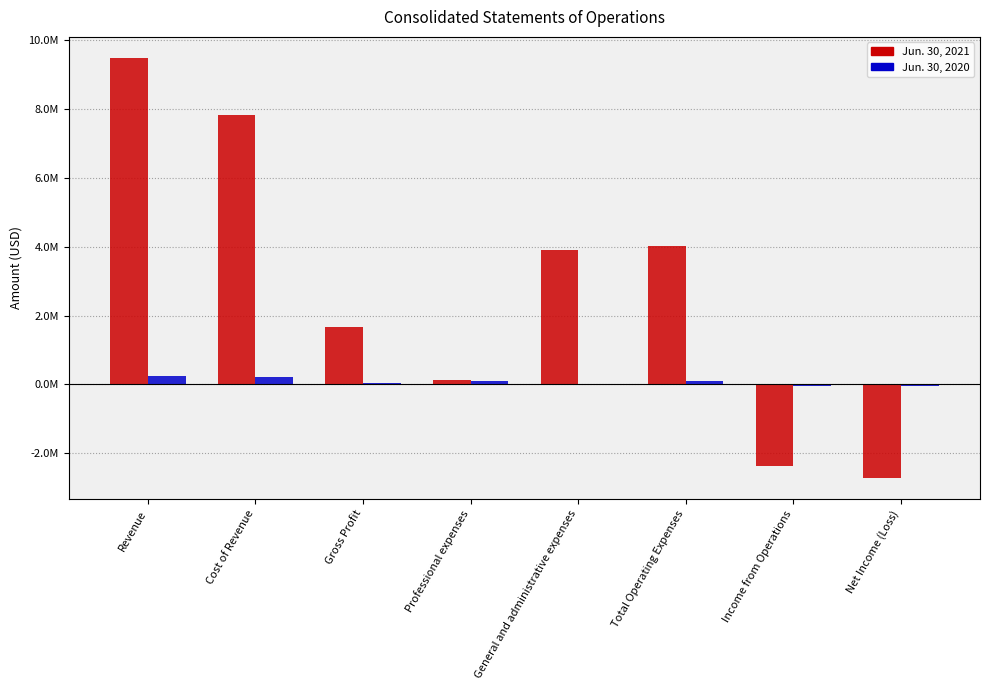

Which series has the largest total across all categories?

Jun. 30, 2021